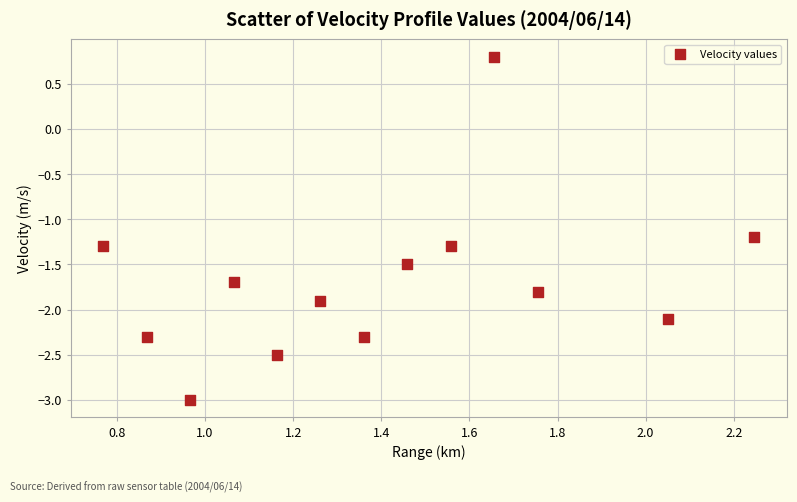

What is the range of Y values (max minus min)?

3.8